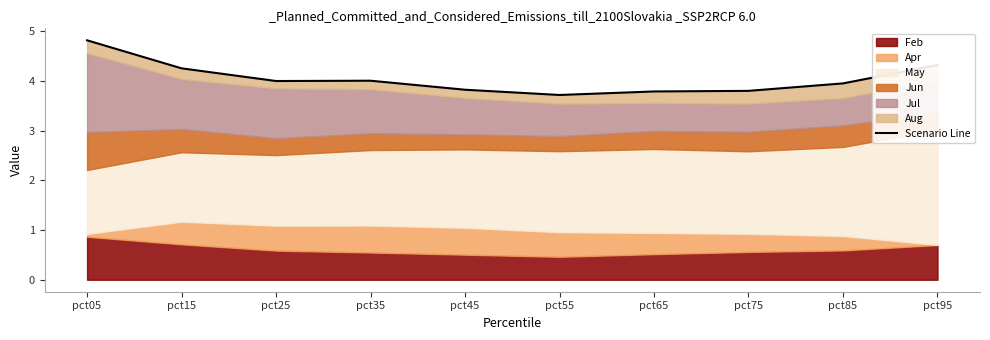

Which has a higher value, pct55 or pct15?

pct15